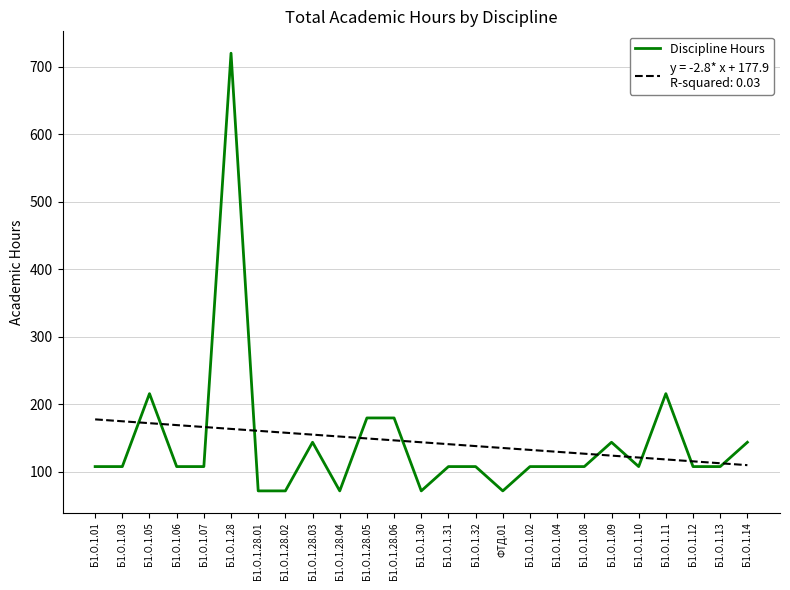

What position from the right is Б1.О.1.07?

21